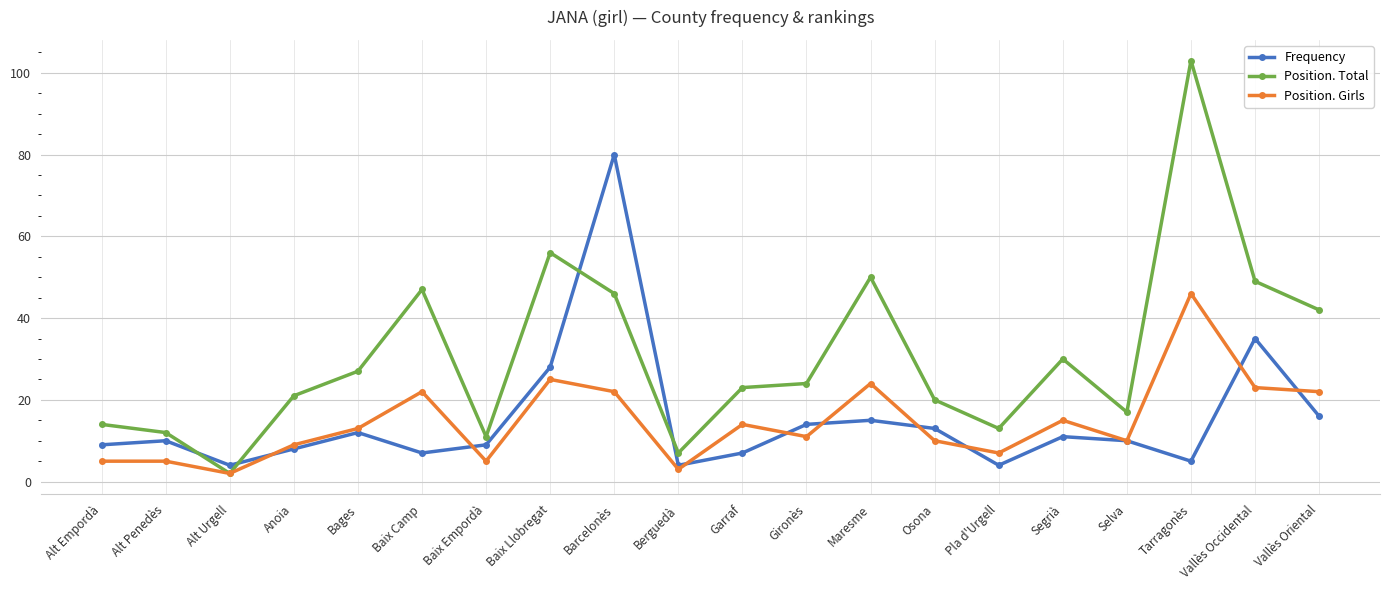

Reading left to right, extract all data points from this chart.

Frequency: 9	10	4	8	12	7	9	28	80	4	7	14	15	13	4	11	10	5	35	16
Position. Total: 14	12	2	21	27	47	11	56	46	7	23	24	50	20	13	30	17	103	49	42
Position. Girls: 5	5	2	9	13	22	5	25	22	3	14	11	24	10	7	15	10	46	23	22